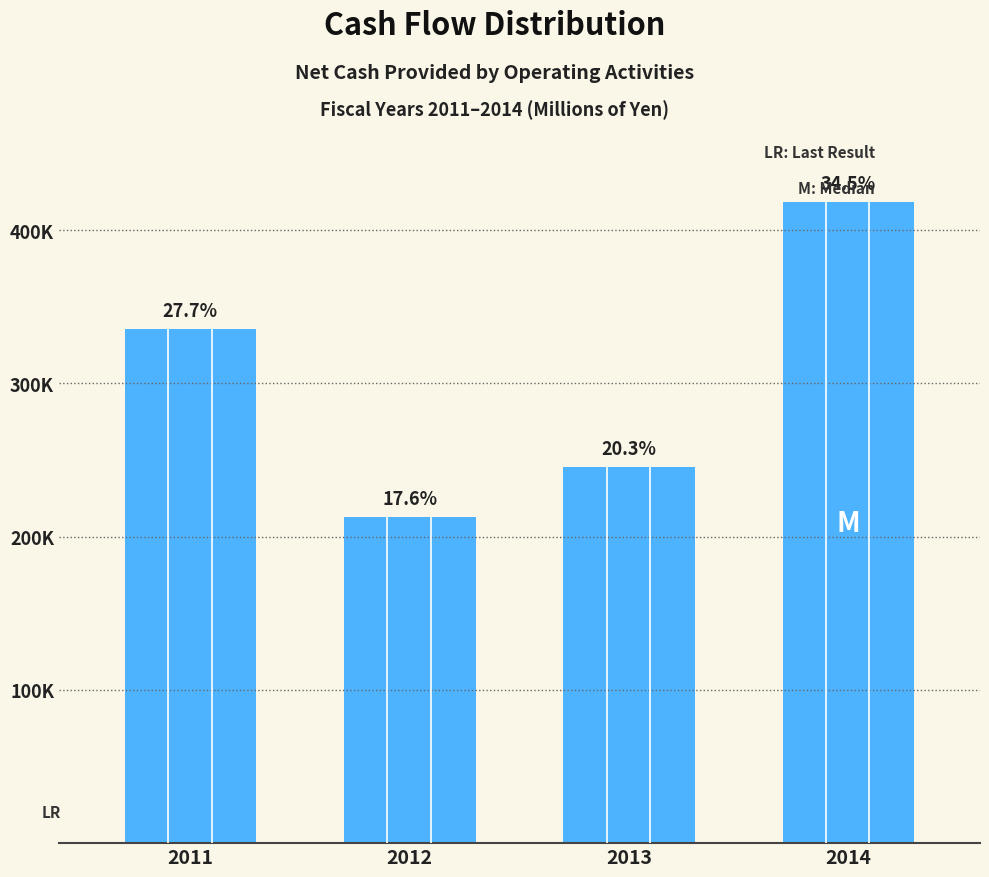

Are the bars horizontal?

No